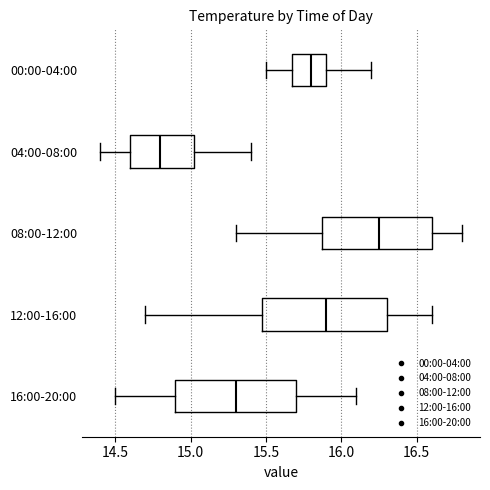

Where is the right edge of the box for 12:00-16:00 on the x-axis? The values are not printed on the chart, so give them approximately, as read against the axis.

16.30